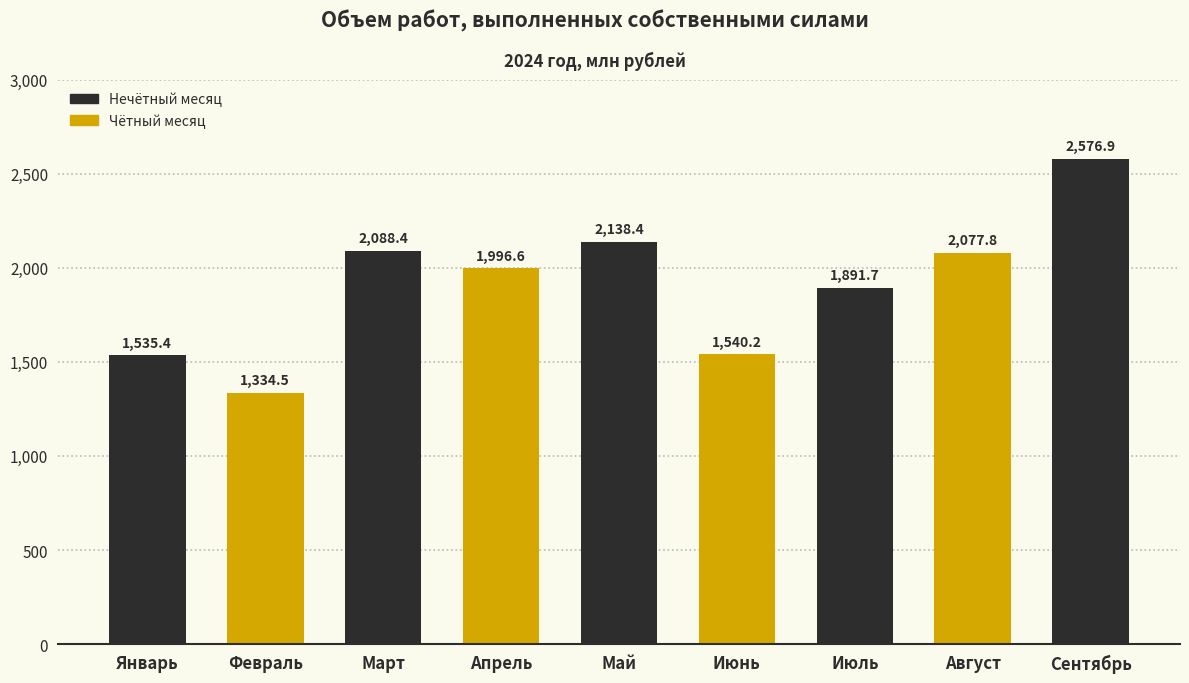

What is the sum of the values at Апрель and Июль?

3888.3